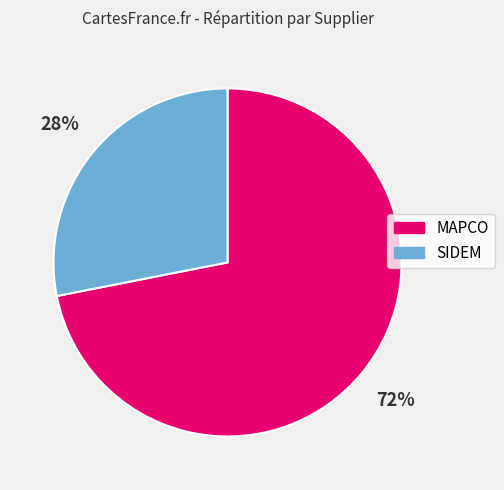

Is MAPCO the majority of the pie?

Yes